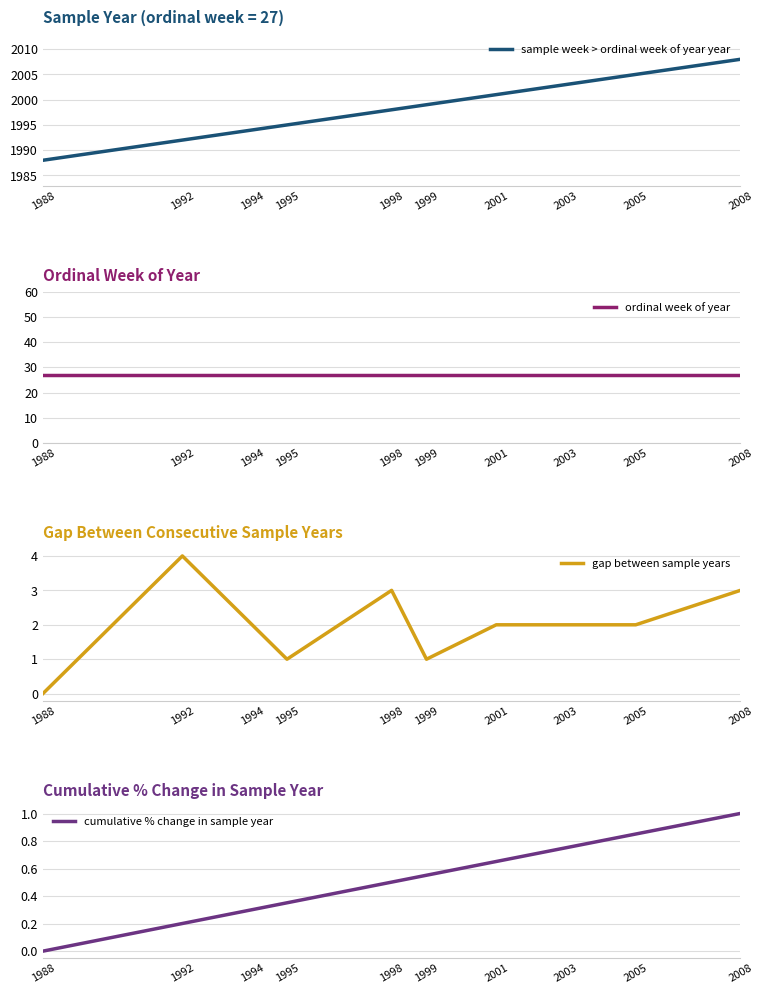

What is the spread (max minus min) of values at 1988?

1988.0